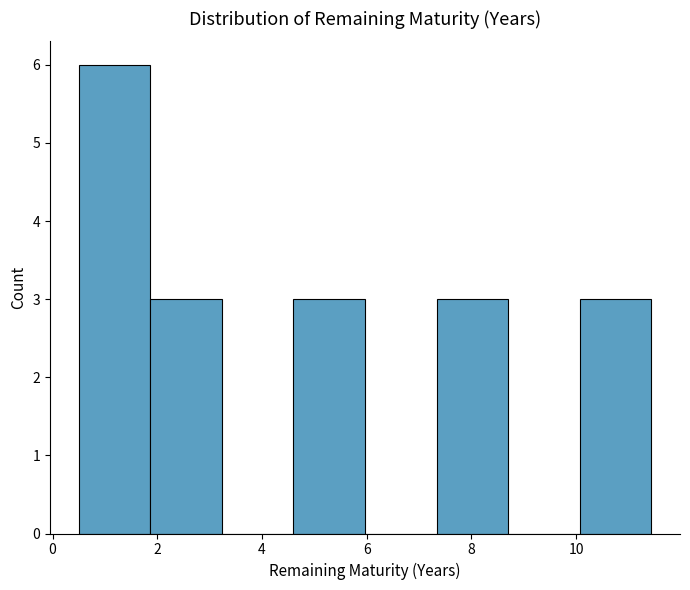

Which range on the x-axis has the tallest bar?

0.4 to 1.8